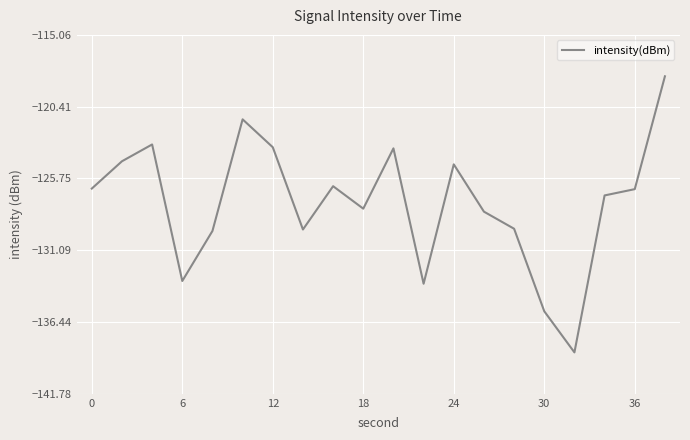

What is the maximum value shown in the chart?

-118.1